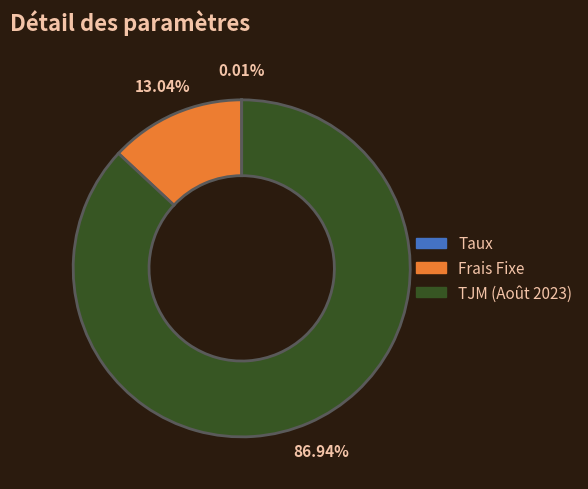

Does any single category account for the majority?

Yes